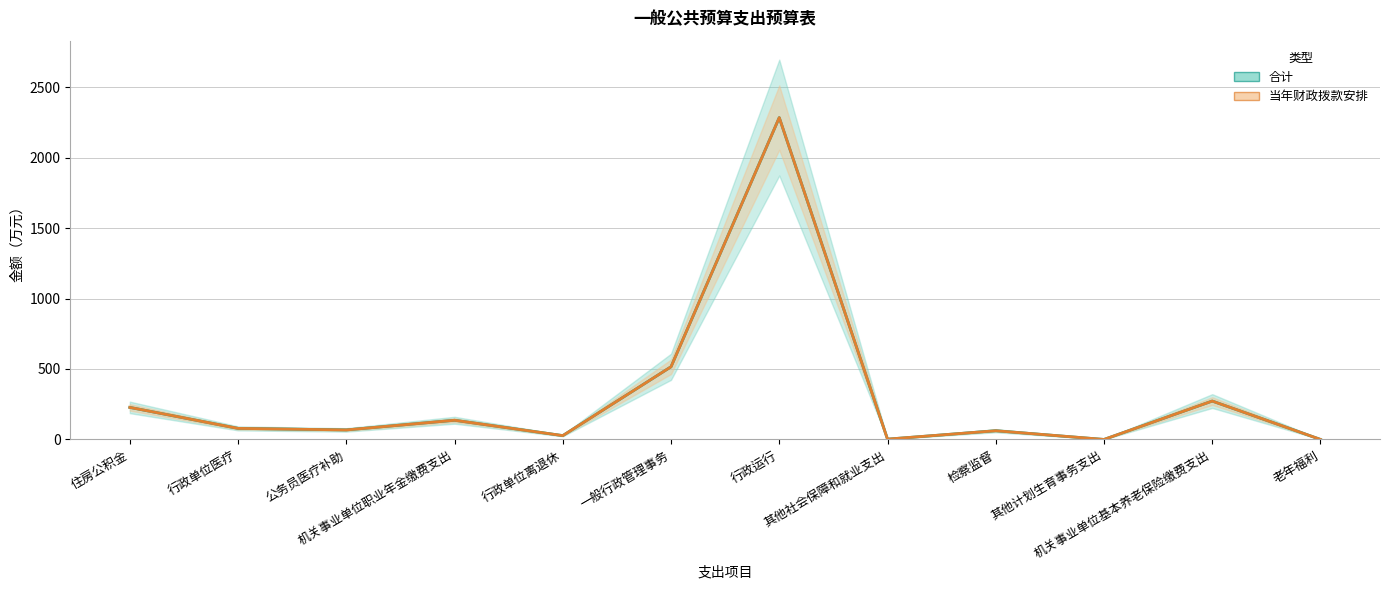

Reading right to left, what are all the values shown in this chart?

合计: 老年福利=0.3	机关事业单位基本养老保险缴费支出=272.5	其他计划生育事务支出=0.1	检察监督=62.0	其他社会保障和就业支出=2.3	行政运行=2283.6	一般行政管理事务=515.6	行政单位离退休=27.4	机关事业单位职业年金缴费支出=136.2	公务员医疗补助=67.7	行政单位医疗=78.6	住房公积金=227.5
当年财政拨款安排: 老年福利=0.3	机关事业单位基本养老保险缴费支出=272.5	其他计划生育事务支出=0.1	检察监督=62.0	其他社会保障和就业支出=2.3	行政运行=2283.6	一般行政管理事务=515.6	行政单位离退休=27.4	机关事业单位职业年金缴费支出=136.2	公务员医疗补助=67.7	行政单位医疗=78.6	住房公积金=227.5